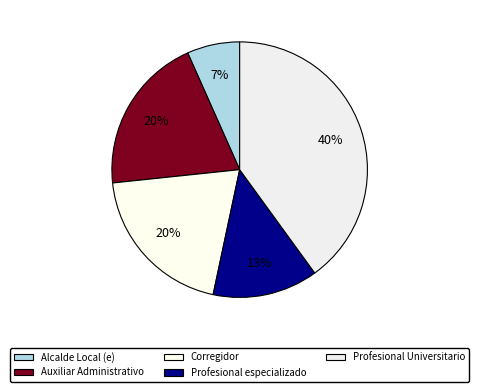

To the nearest percent, what portion does Corregidor represent?

20%